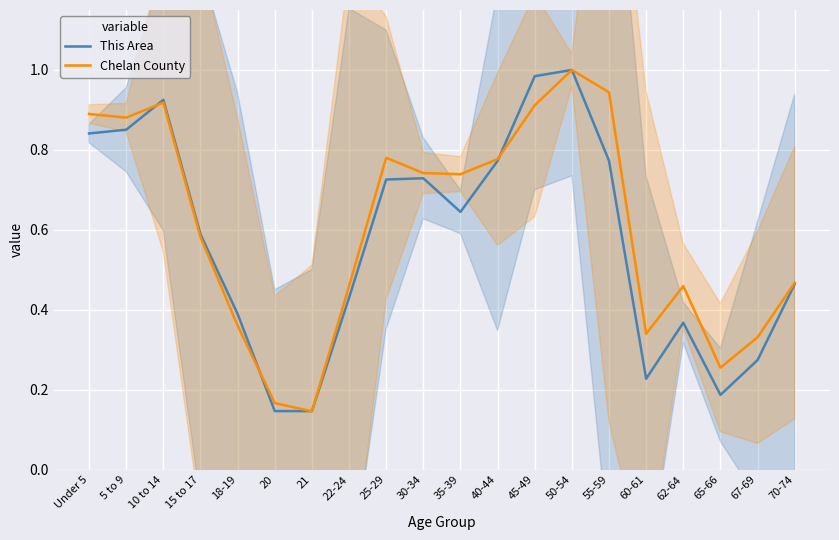

Does the chart display data point markers on the line(s)?

No